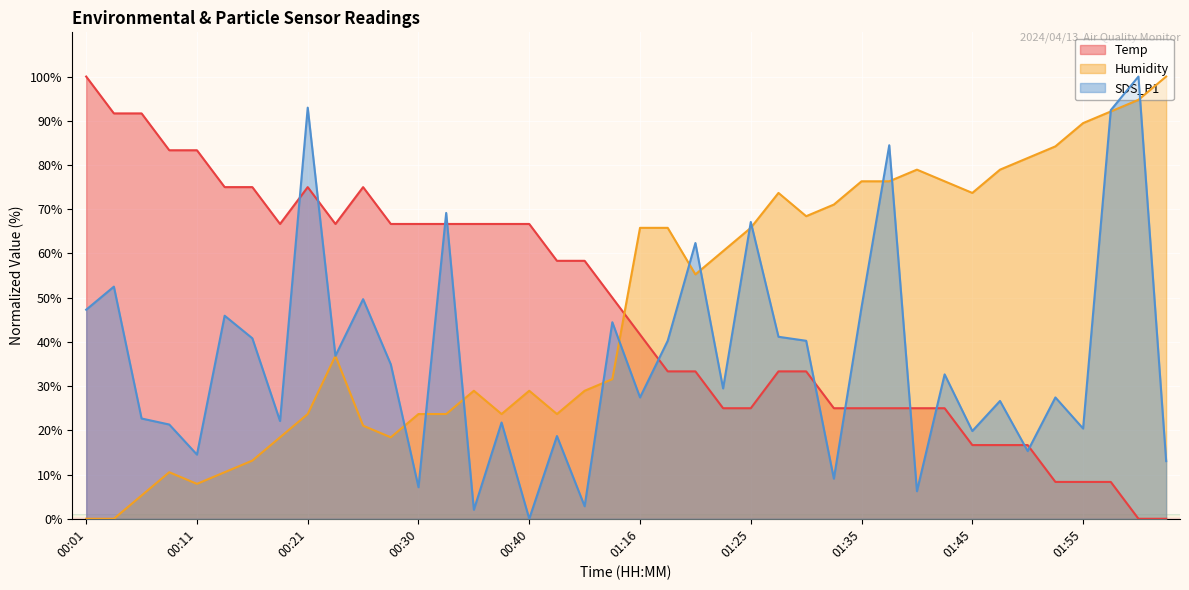

What is the sum of the SDS_P1 values at 01:18 and 00:40?

40.2